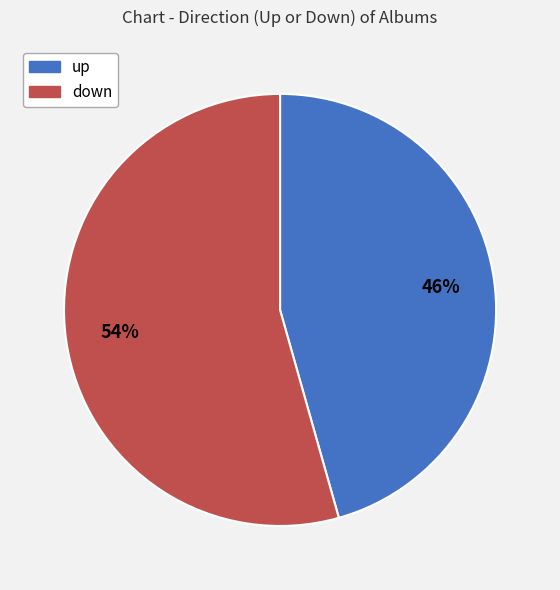

What percentage is the down slice, to the nearest percent?

54%